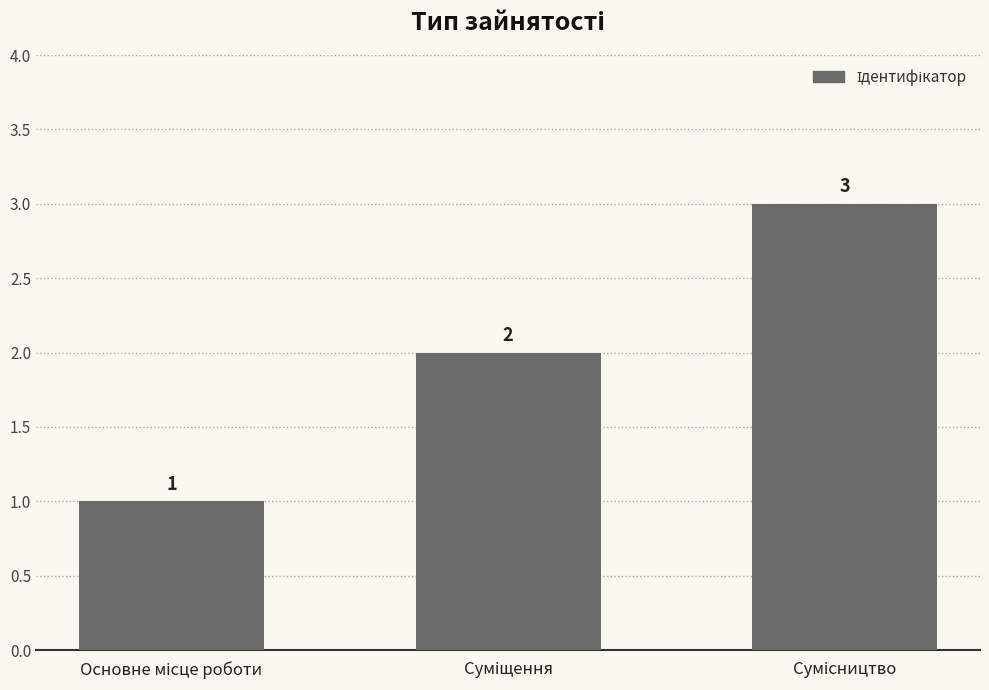

What is the value of the 1st bar from the left?

1